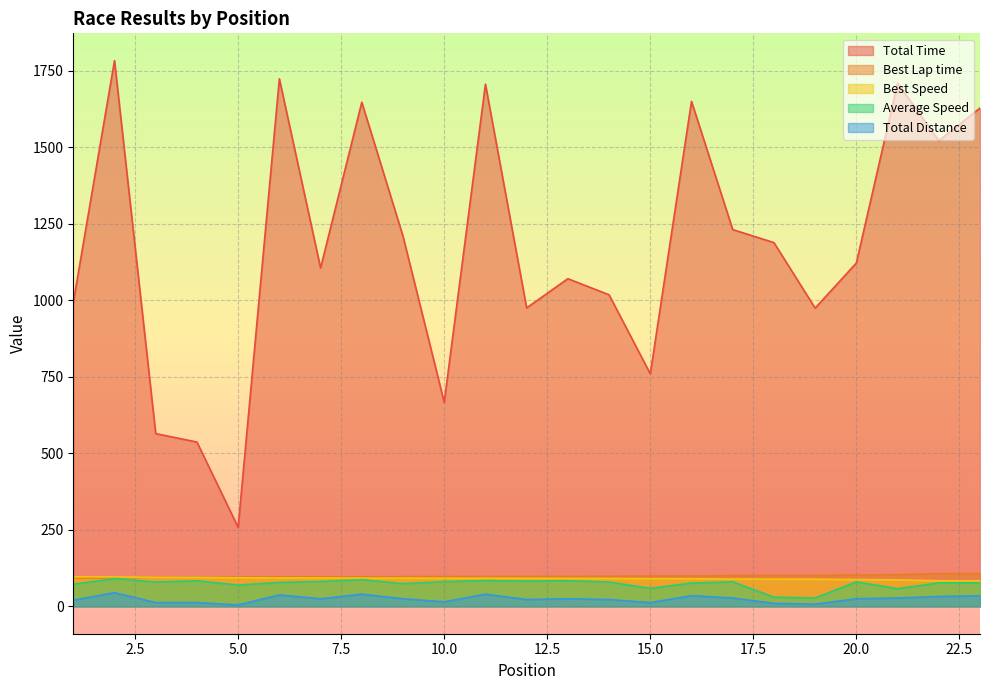

Where is the first local minimum for Total Distance?

5